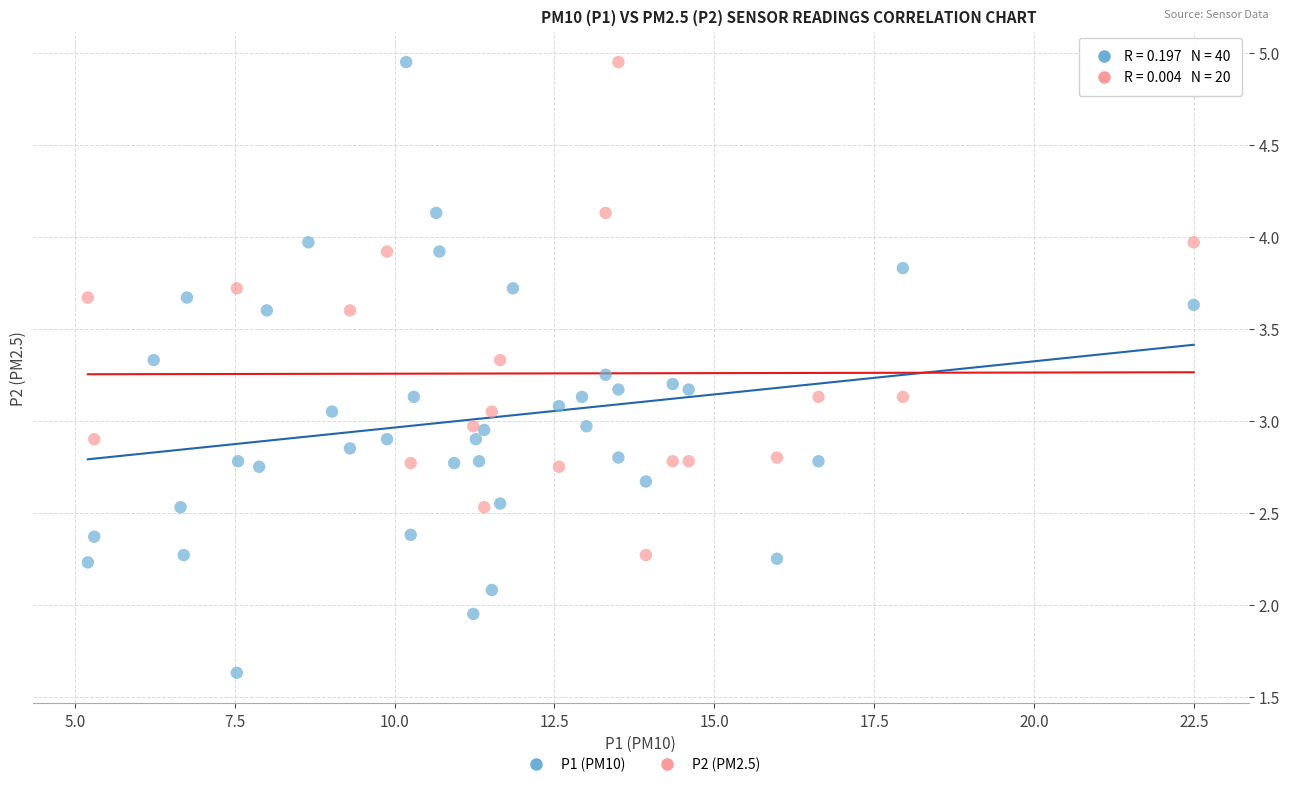

Which series has the largest Y range (max minus min)?

P1 (PM10)